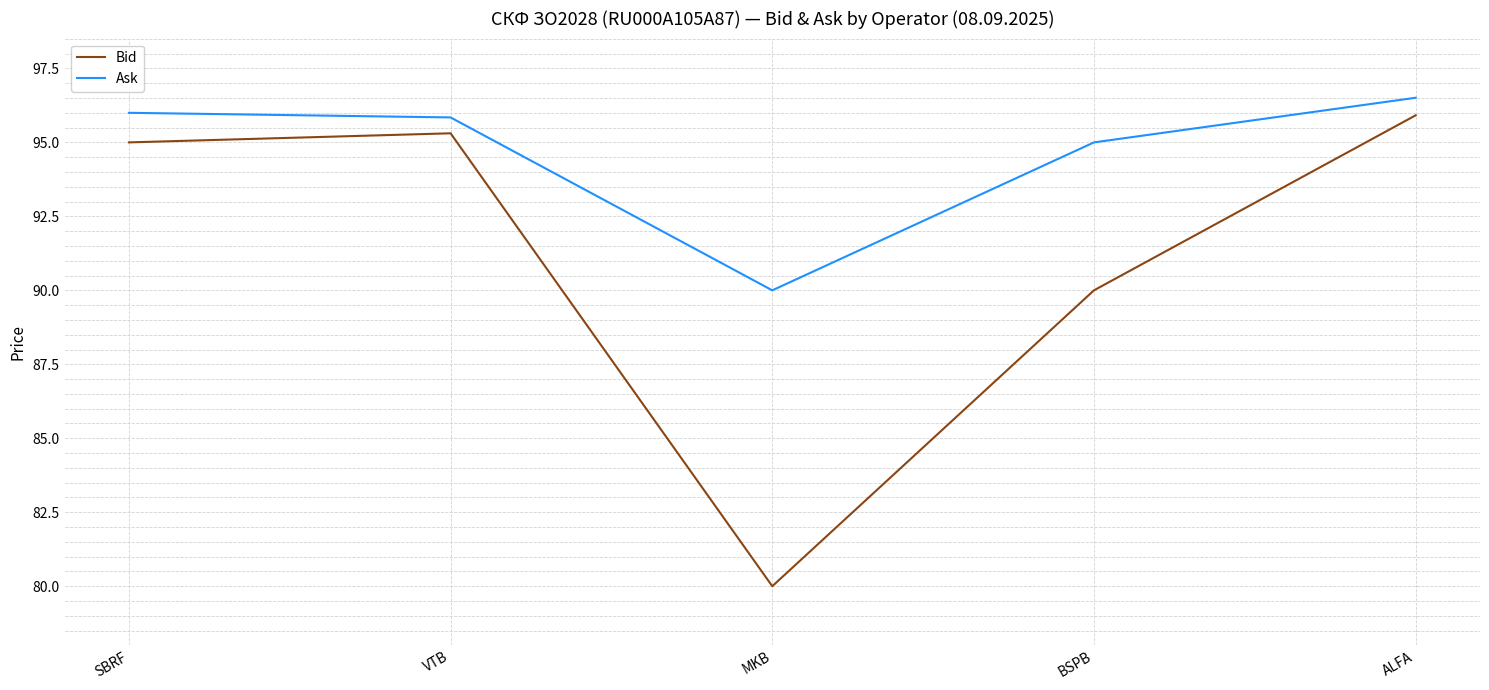

What is the difference between the second highest and second lowest values in the Bid series?

5.3